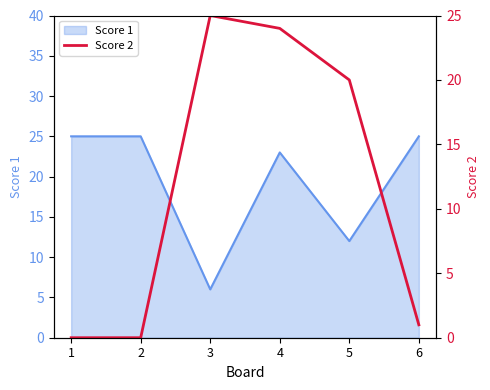

What is the greatest value displayed?

25